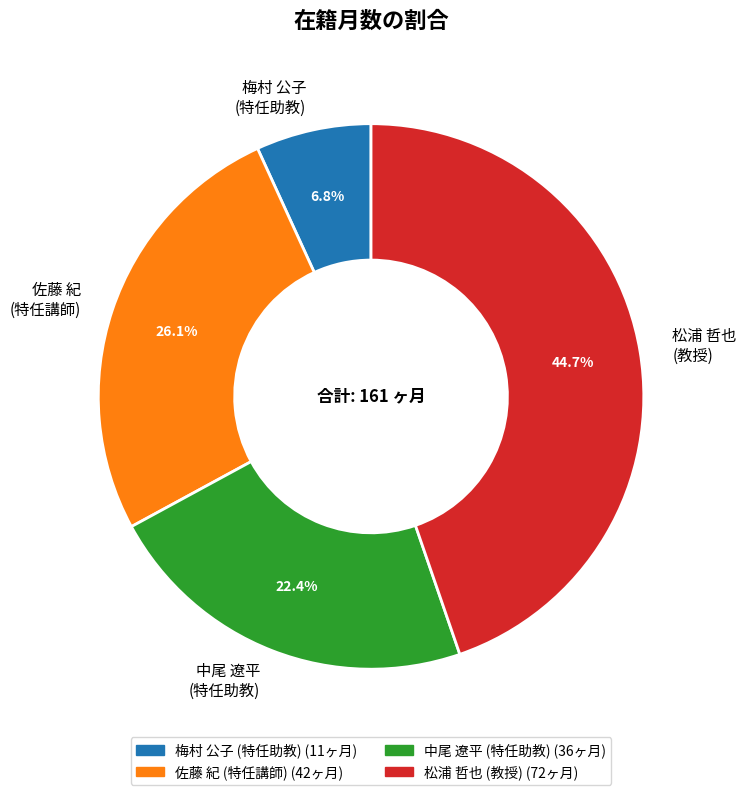

Rank the categories by value from lowest to highest.

梅村 公子 (特任助教), 中尾 遼平 (特任助教), 佐藤 紀 (特任講師), 松浦 哲也 (教授)